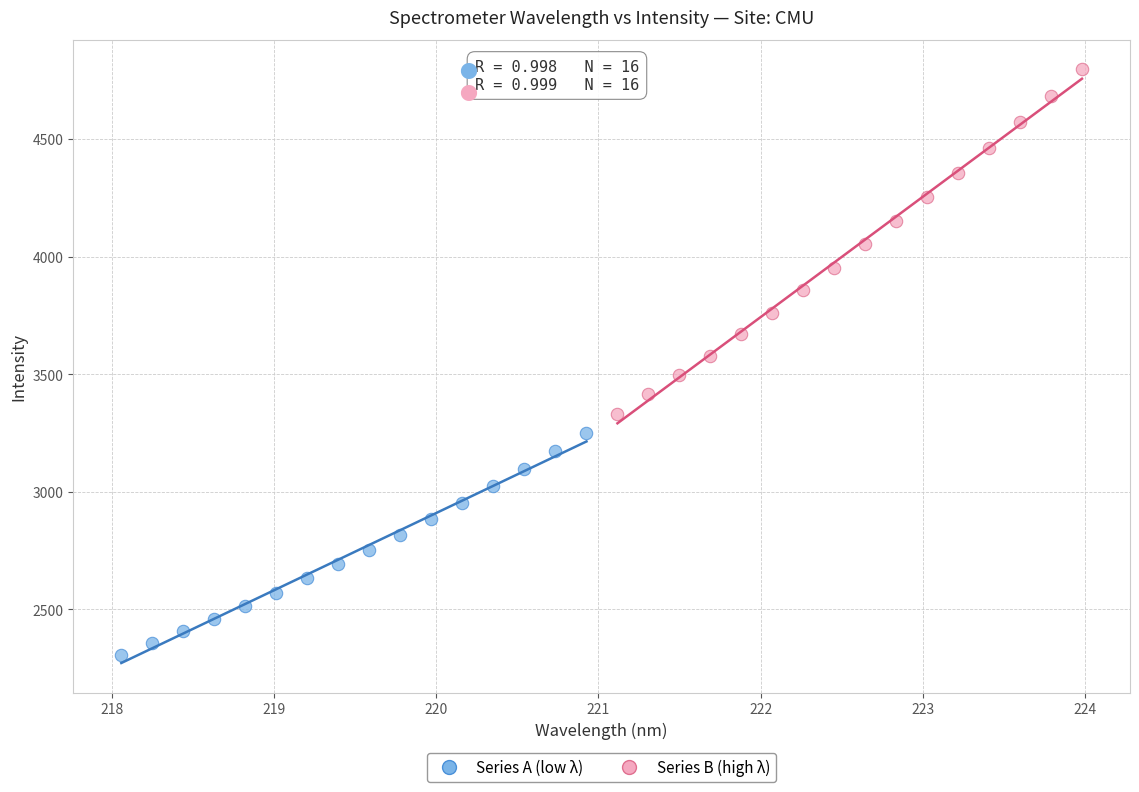

Which series reaches the maximum Y coordinate?

Series B (high λ)